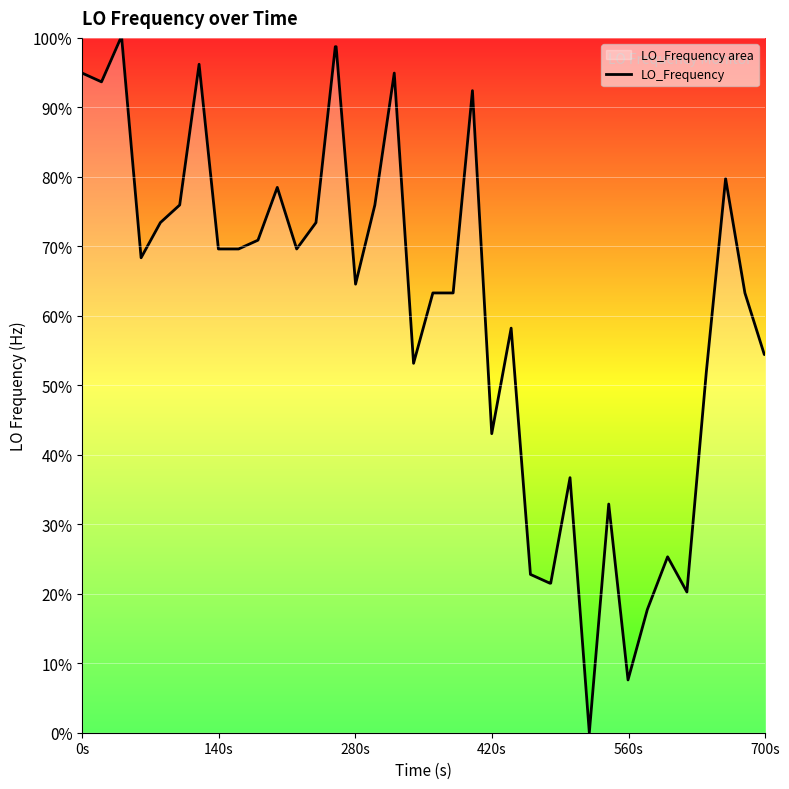

How many interior local valleys (lower than both neighbors) does the data have?

9